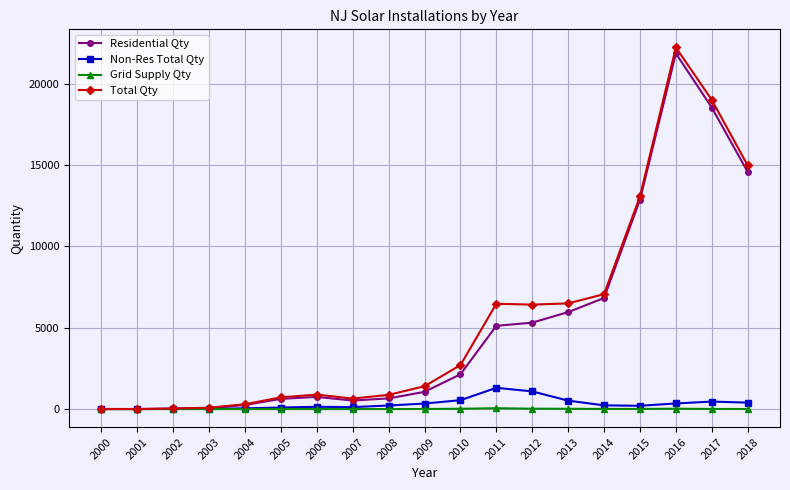

True or false: Non-Res Total Qty has more than 2 interior local peaks.

True